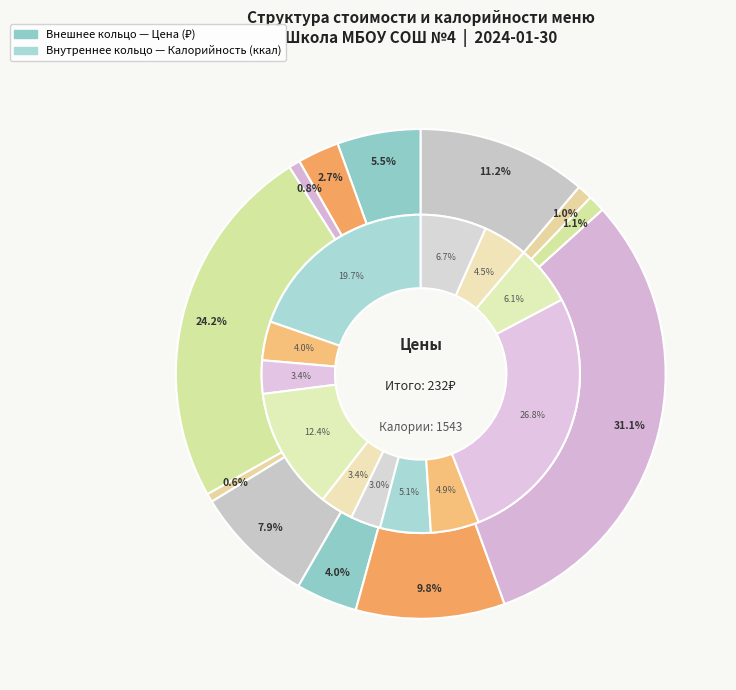

To the nearest percent, what percentage of the pie is Хлеб ржаной (обед)?

1%